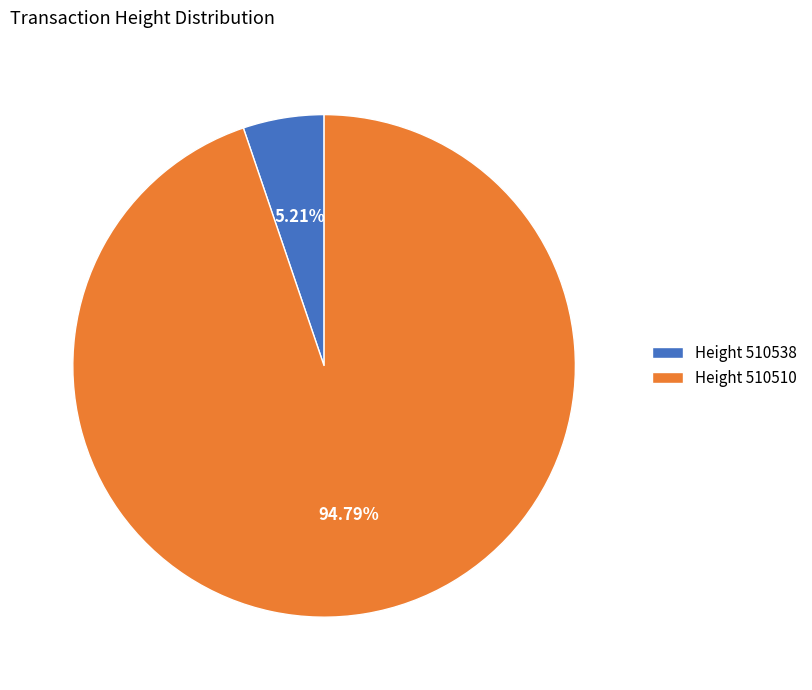

Rank the categories by value from lowest to highest.

Height 510538, Height 510510